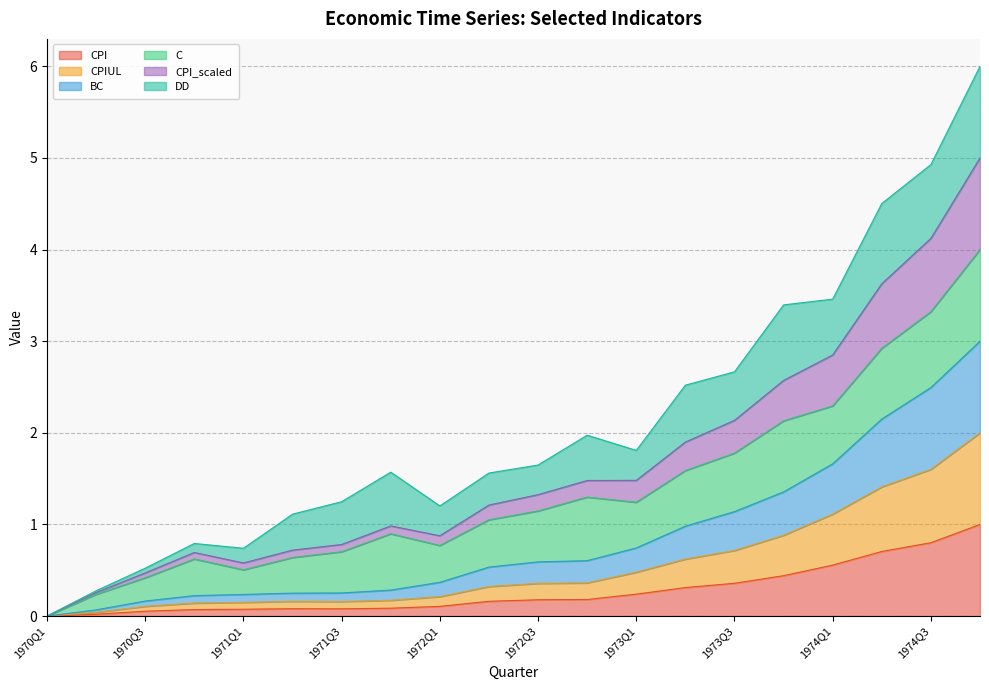

True or false: CPIUL and BC cross at least once.

False